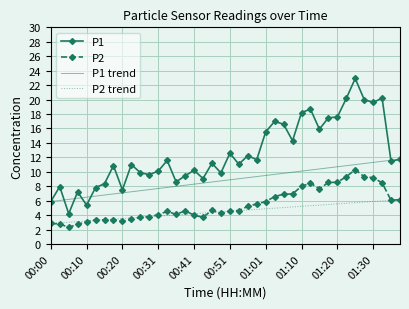

At which label is P2 closest to 6?

01:35